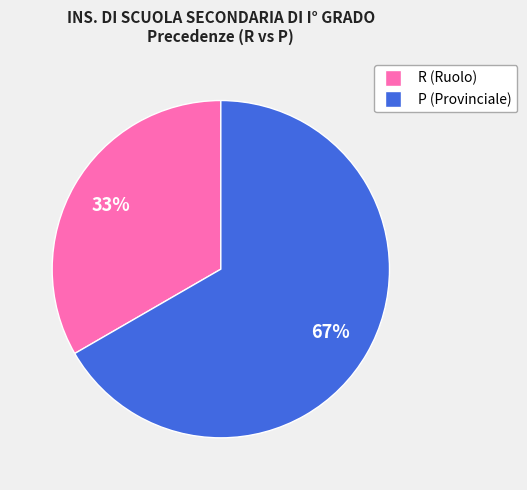

Between R and P, which is larger?

P